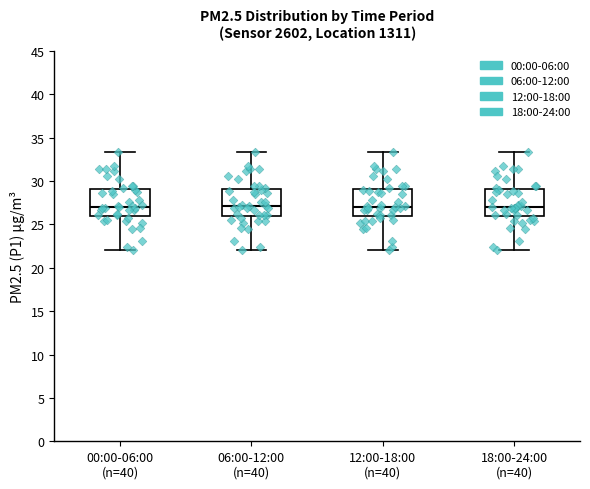

Where is the upper edge of the box for 06:00-12:00 (n=40) on the y-axis? The values are not printed on the chart, so give them approximately, as read against the axis.

29.0